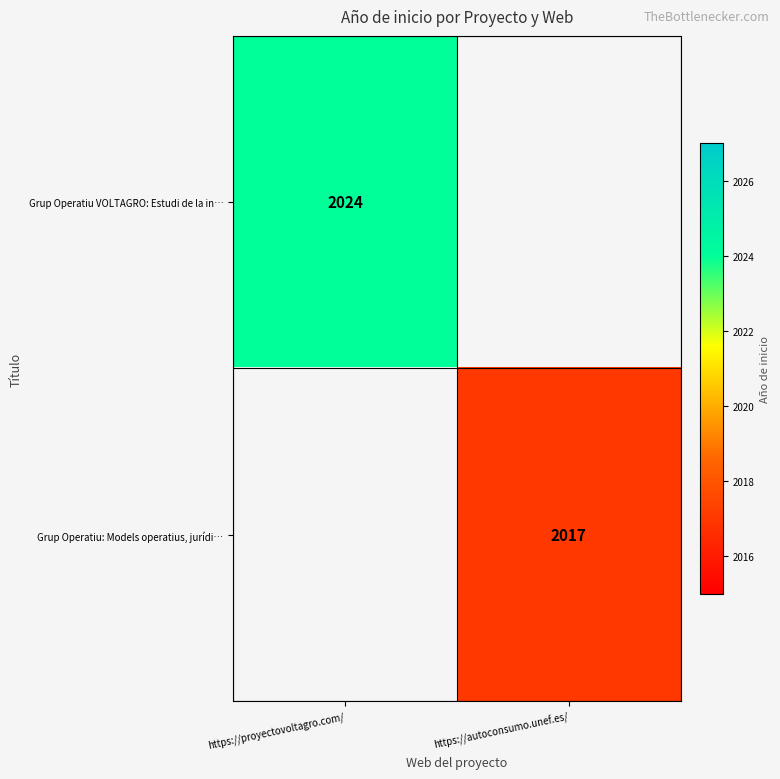

Is it true that Grup Operatiu: Models operatius, jurídi… equals 464 at https://autoconsumo.unef.es/?

False